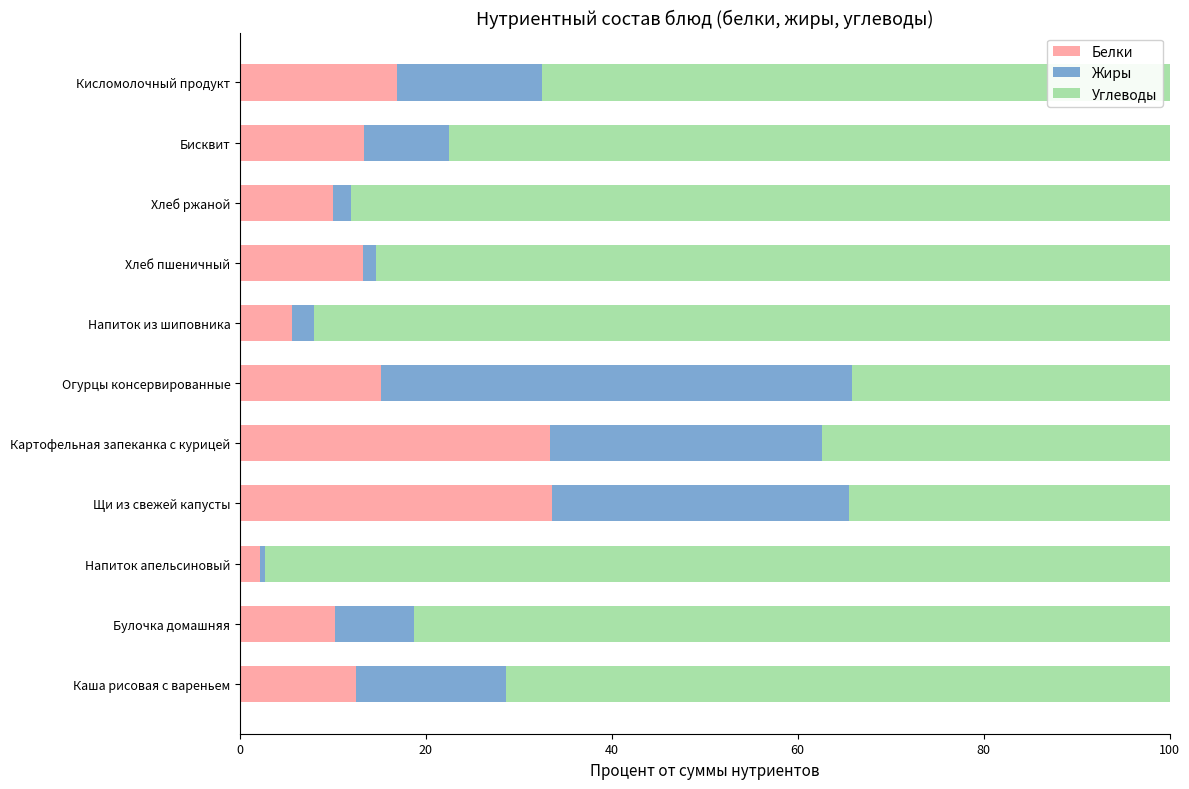

Is it true that Белки equals 10.0 at Хлеб ржаной?

True